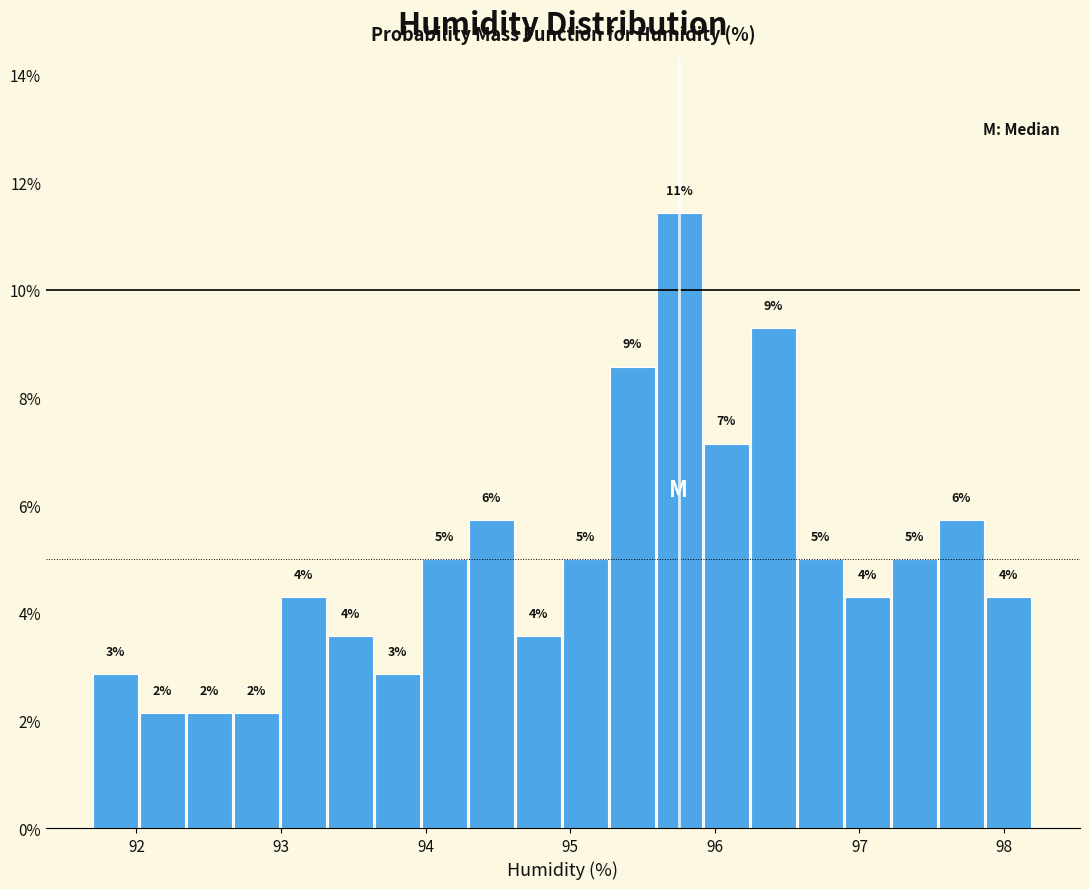

Around what value on the x-axis is the tallest bar? Give the approximate position of its centre, as read against the axis.

95.8